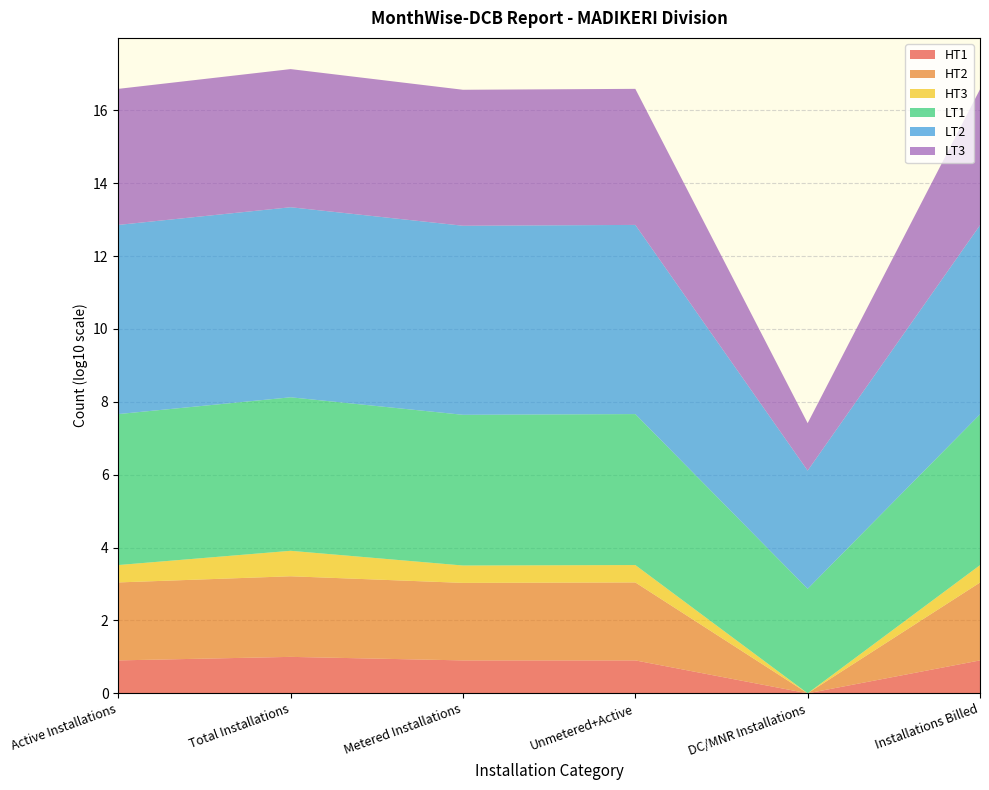

Reading left to right, extract all data points from this chart.

HT1: 7	9	7	7	0	7
HT2: 137	162	133	137	0	136
HT3: 2	4	2	2	0	2
LT1: 13903	16320	13676	13903	738	13802
LT2: 155395	164372	154306	155395	1752	154654
LT3: 5419	6180	5392	5419	19	5363